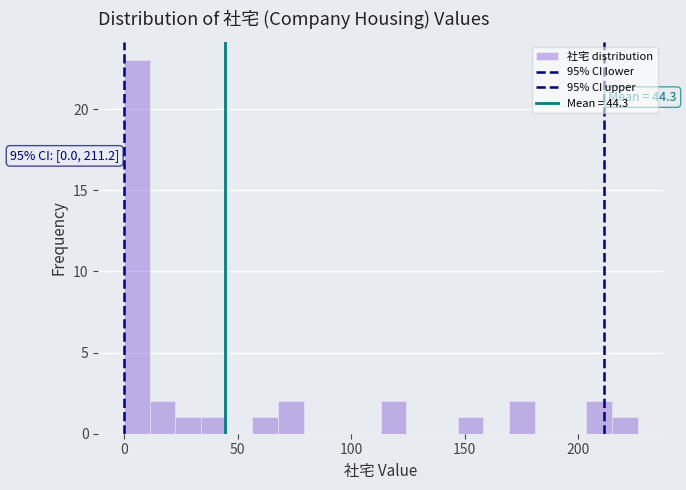

Around what value on the x-axis is the tallest bar? Give the approximate position of its centre, as read against the axis.

5